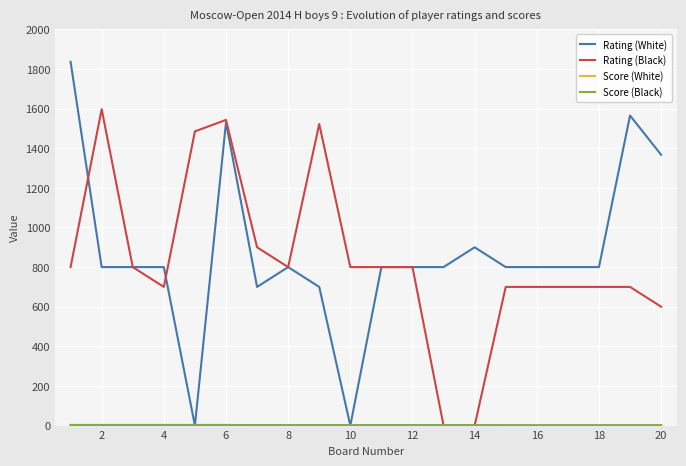

Which series has the largest range (max minus min)?

Rating (White)